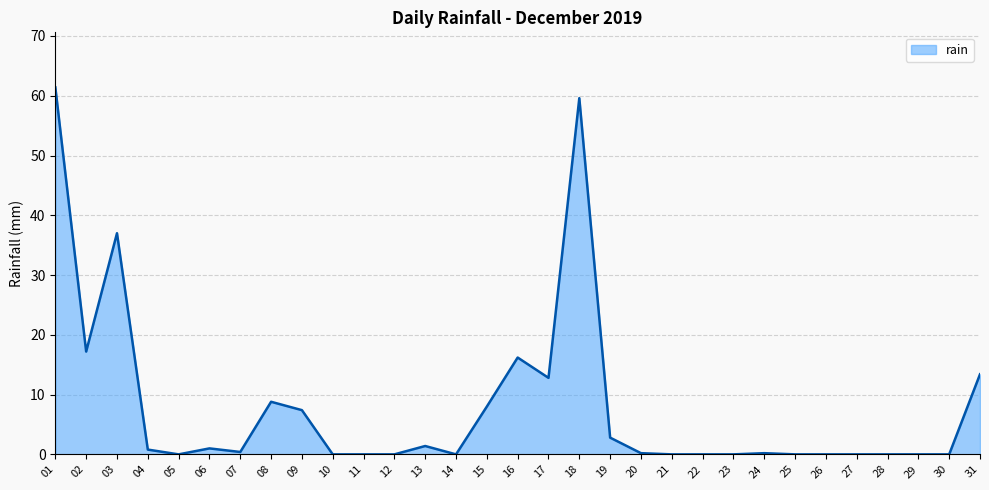

True or false: the data shows -39.0 at 05.

False